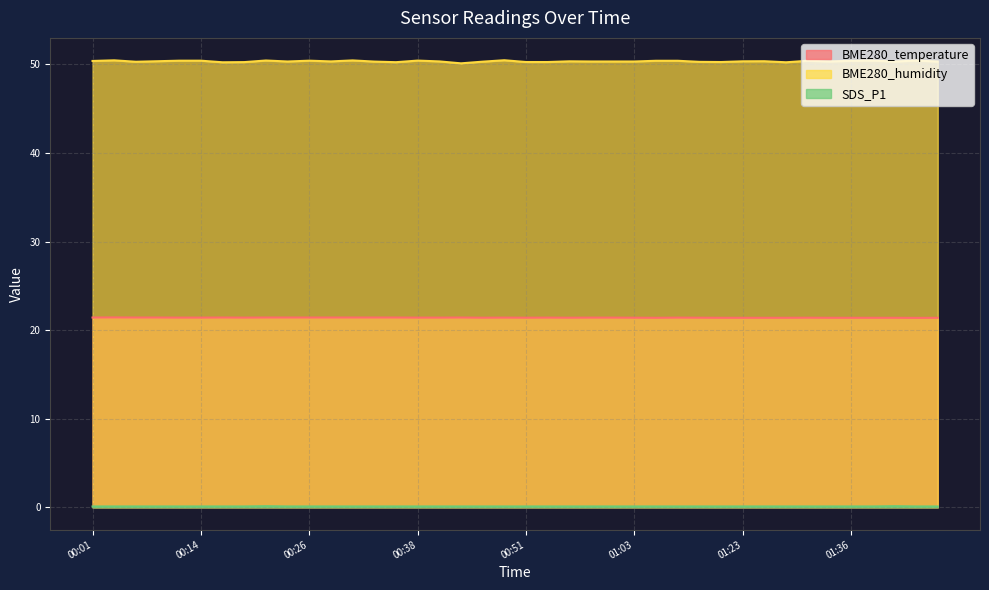

What is the average value of the BME280_temperature series?

21.4